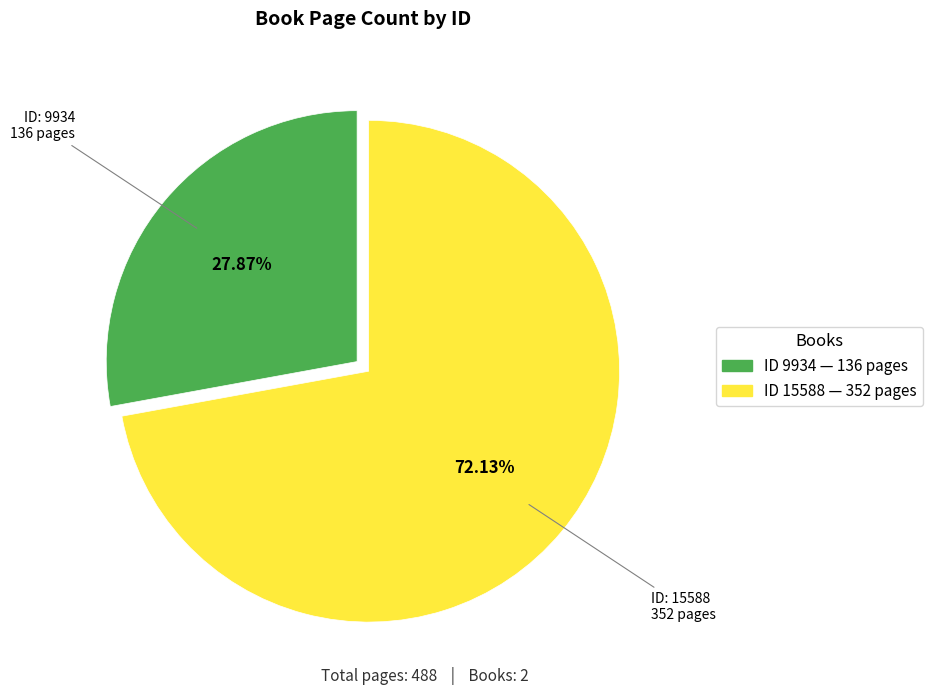

Do ID 15588 — 352 pages and ID 9934 — 136 pages together represent more than half of the pie?

Yes